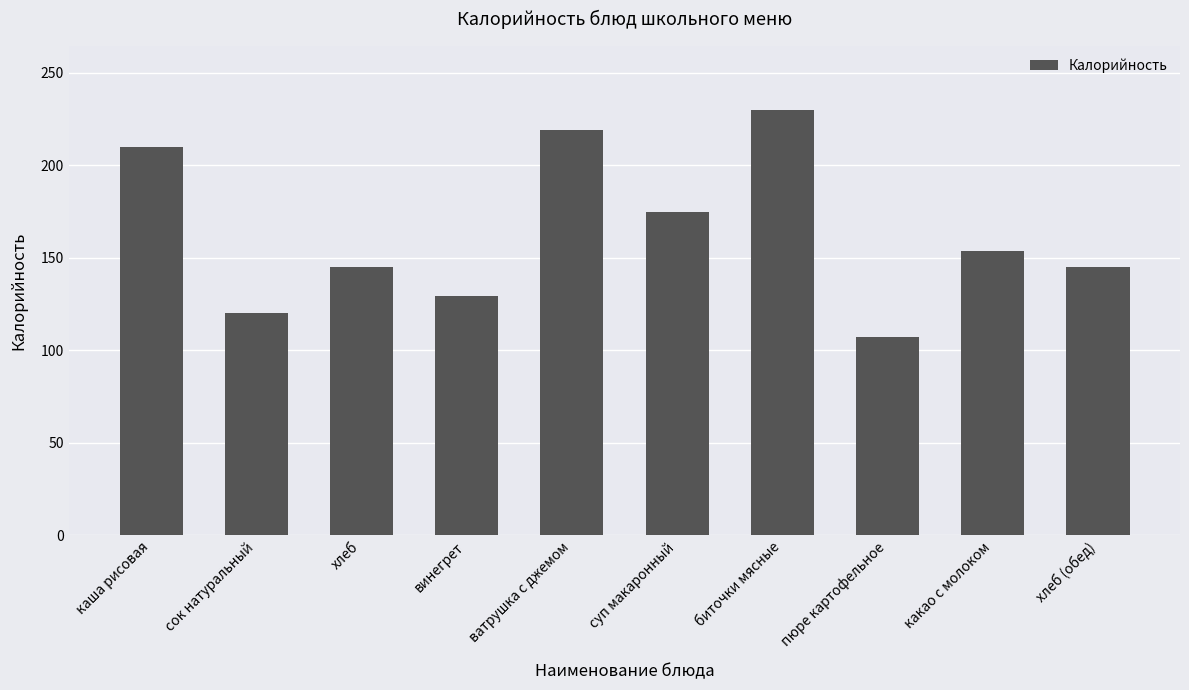

What is the value of the 6th bar from the left?

175.0